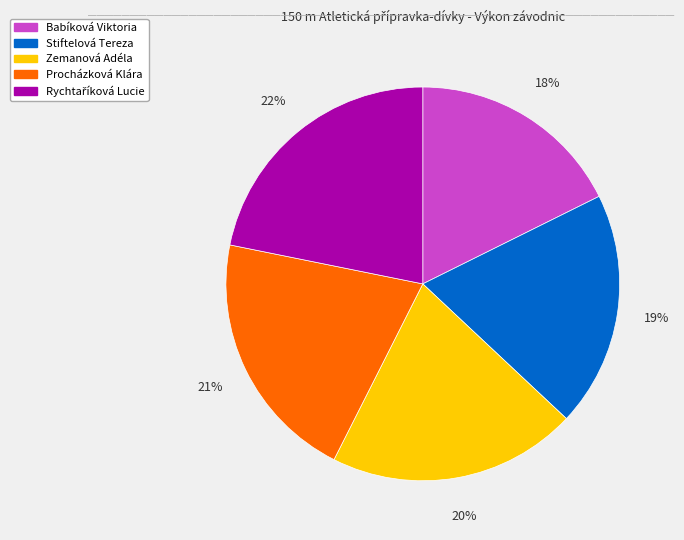

Is Procházková Klára the majority of the pie?

No